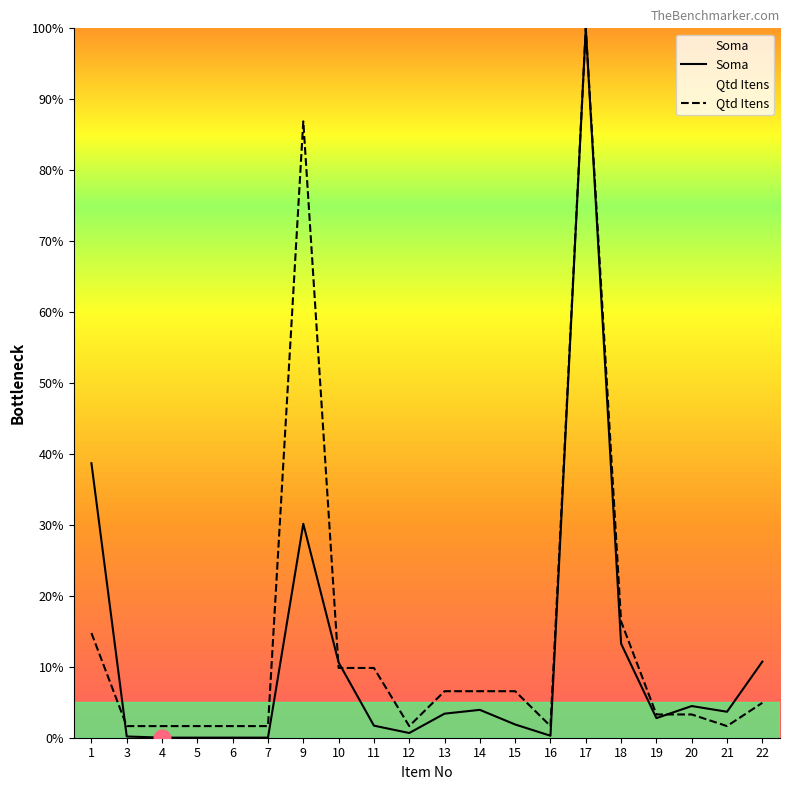

How many values in the Soma series exceed 3?

10